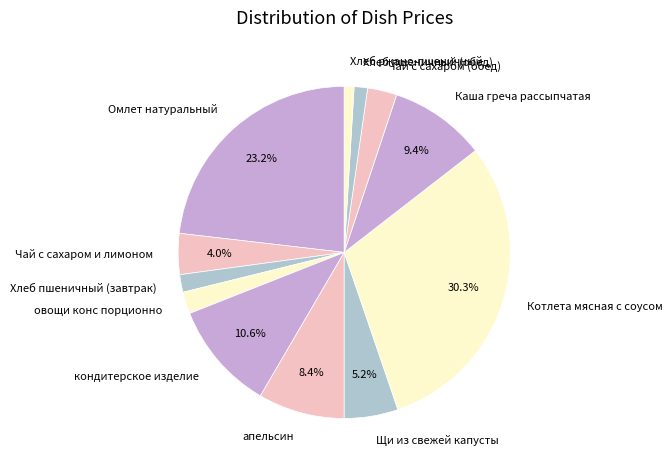

Does any single category account for the majority?

No